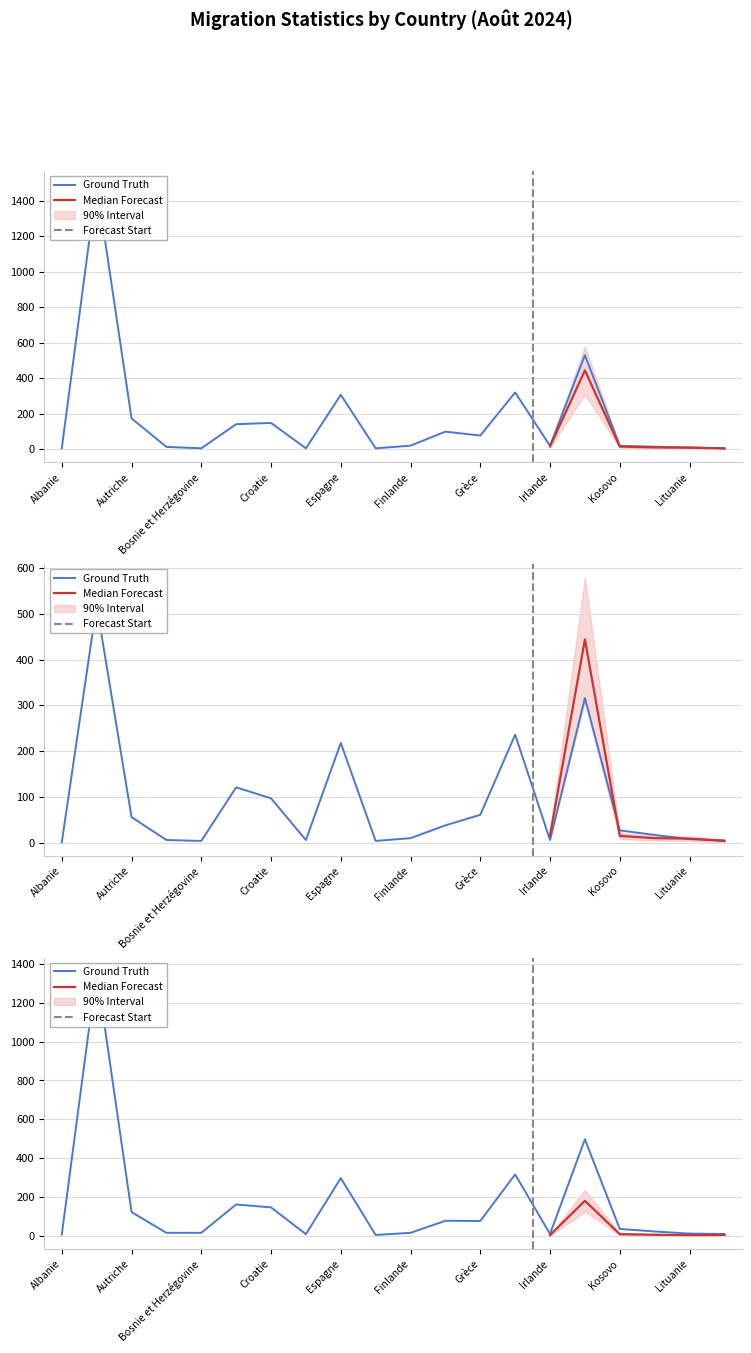

What position from the right is Luxembourg?

1